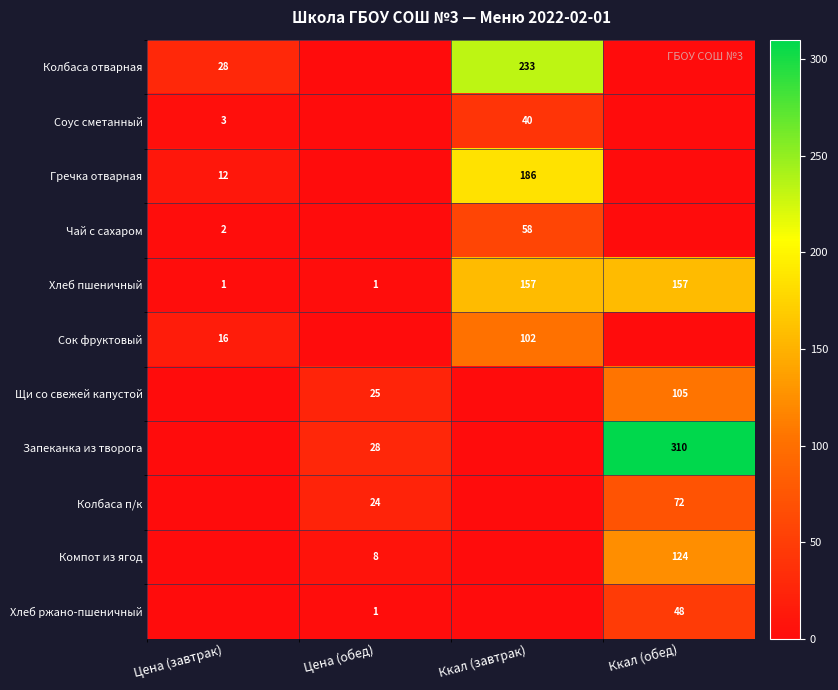

Between Цена (завтрак) and Цена (обед), which is larger?

Цена (завтрак)